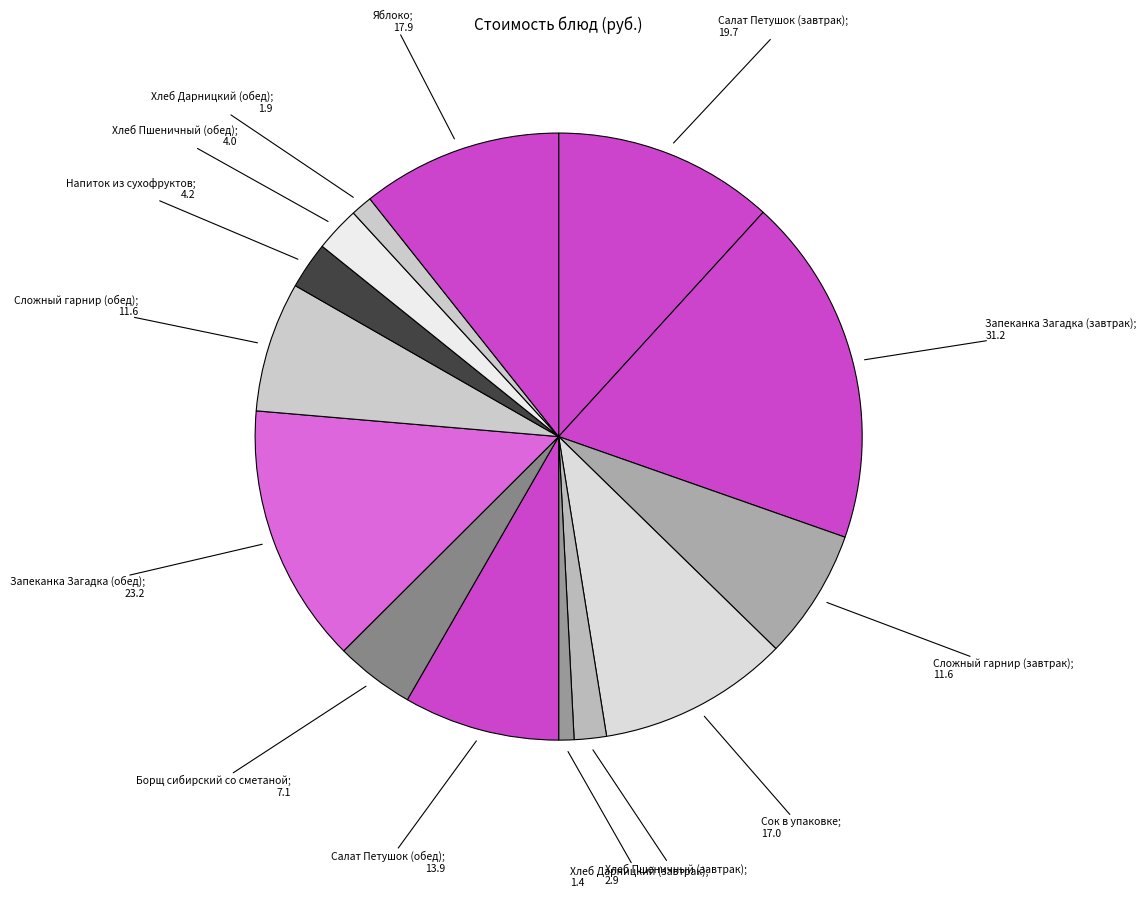

How many segments does this pie chart have?

14